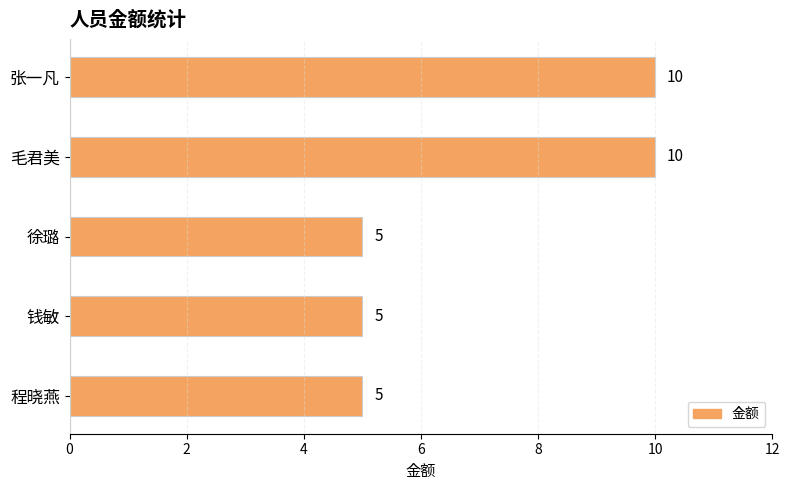

What is the maximum value shown in the chart?

10